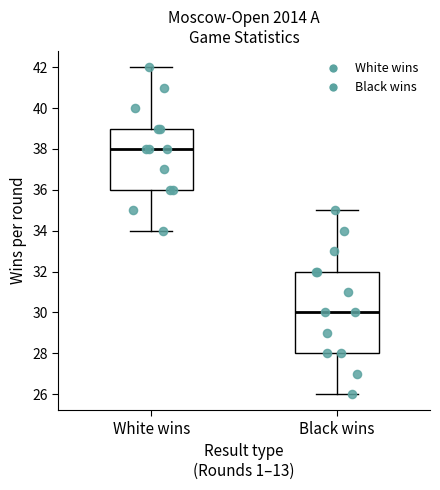

Reading left to right, read every box against the y-axis: the position of its median line, the range the box covers, and the ends of its whiskers. The values are not printed on the chart, so give them approximately, as read against the axis.

White wins: median 38, box 36 to 39, whiskers 34 to 42
Black wins: median 30, box 28 to 32, whiskers 26 to 35